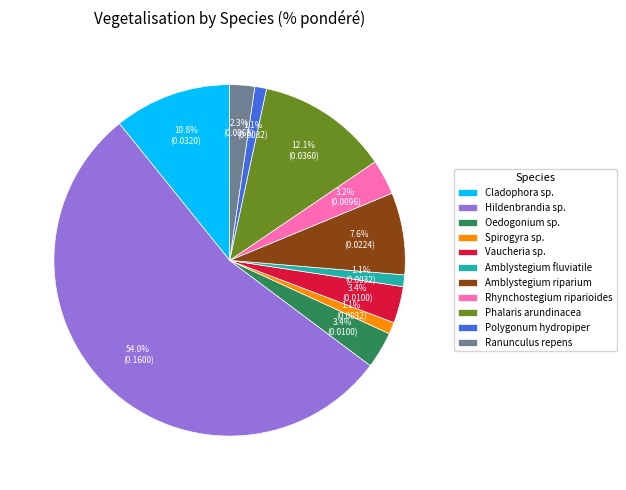

Which category has the biggest portion of the pie?

Hildenbrandia sp.